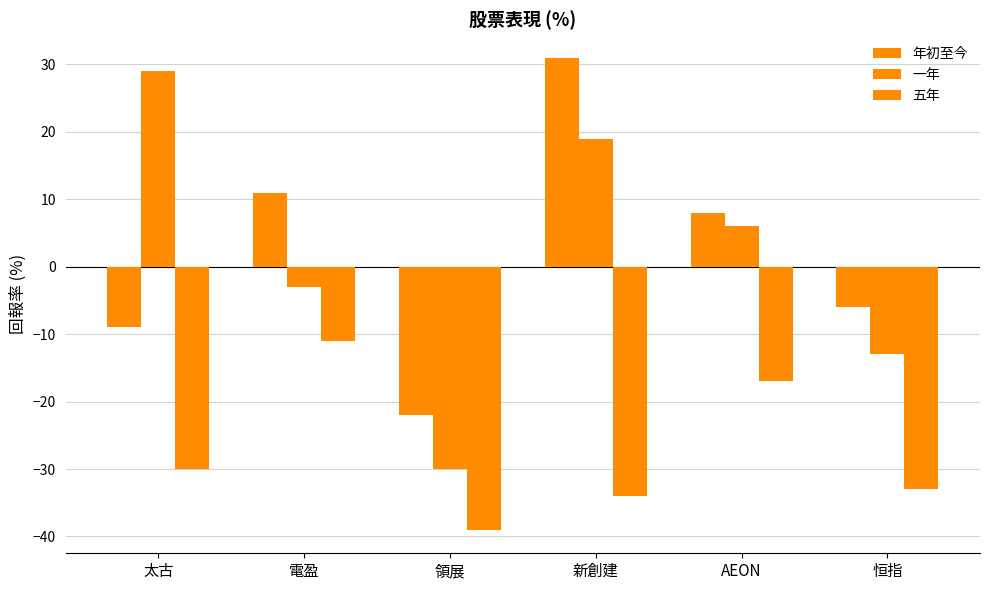

Are the bars grouped side by side (vs. stacked)?

Yes